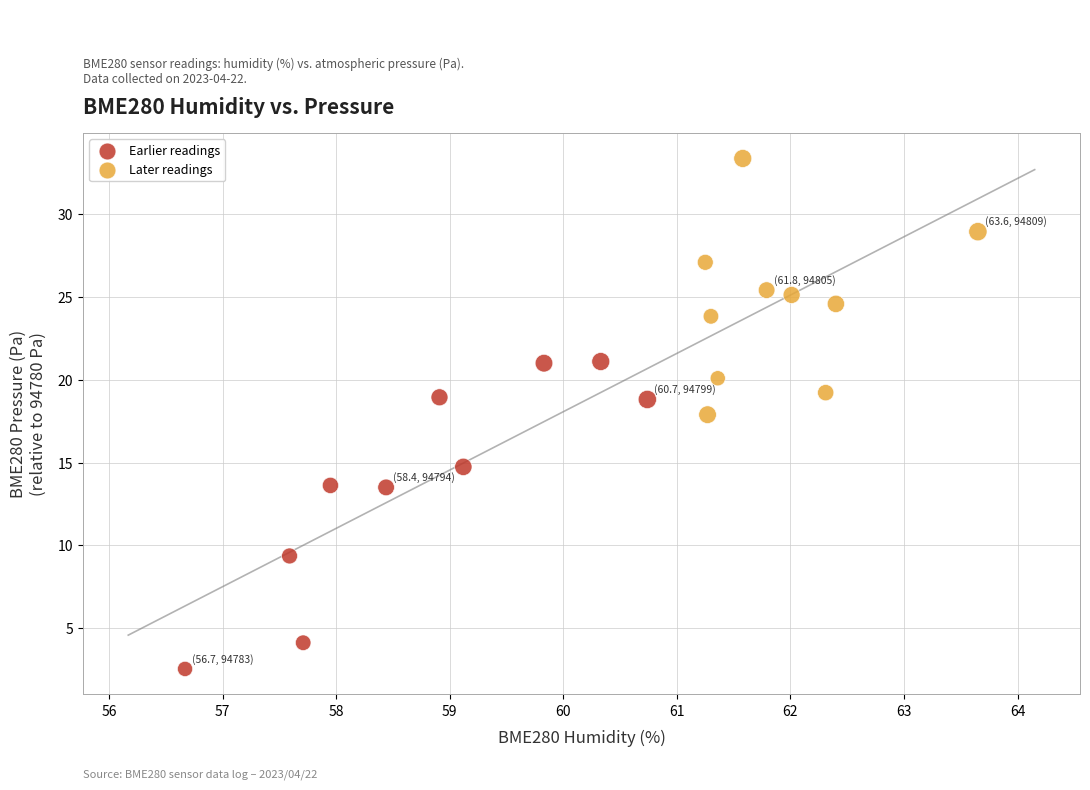

Which series has the largest Y range (max minus min)?

Earlier readings